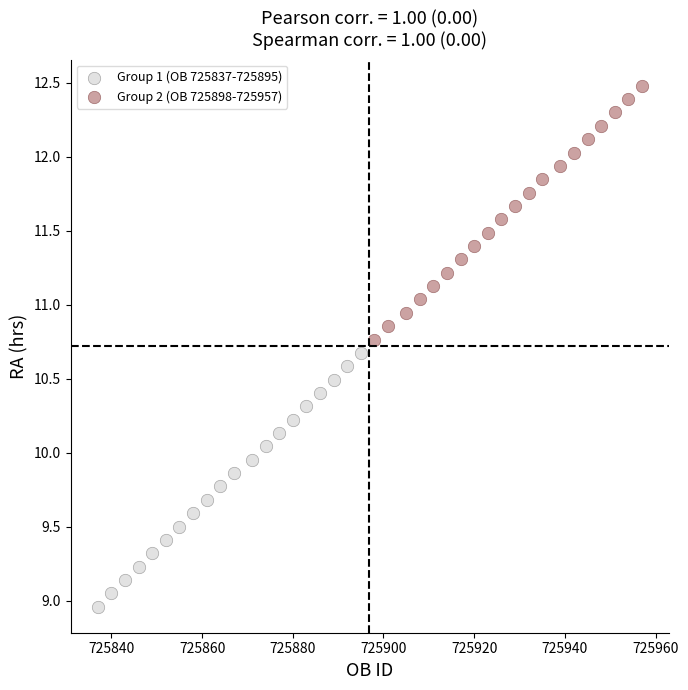

What are all the series names shown in the legend?

Group 1 (OB 725837-725895), Group 2 (OB 725898-725957)